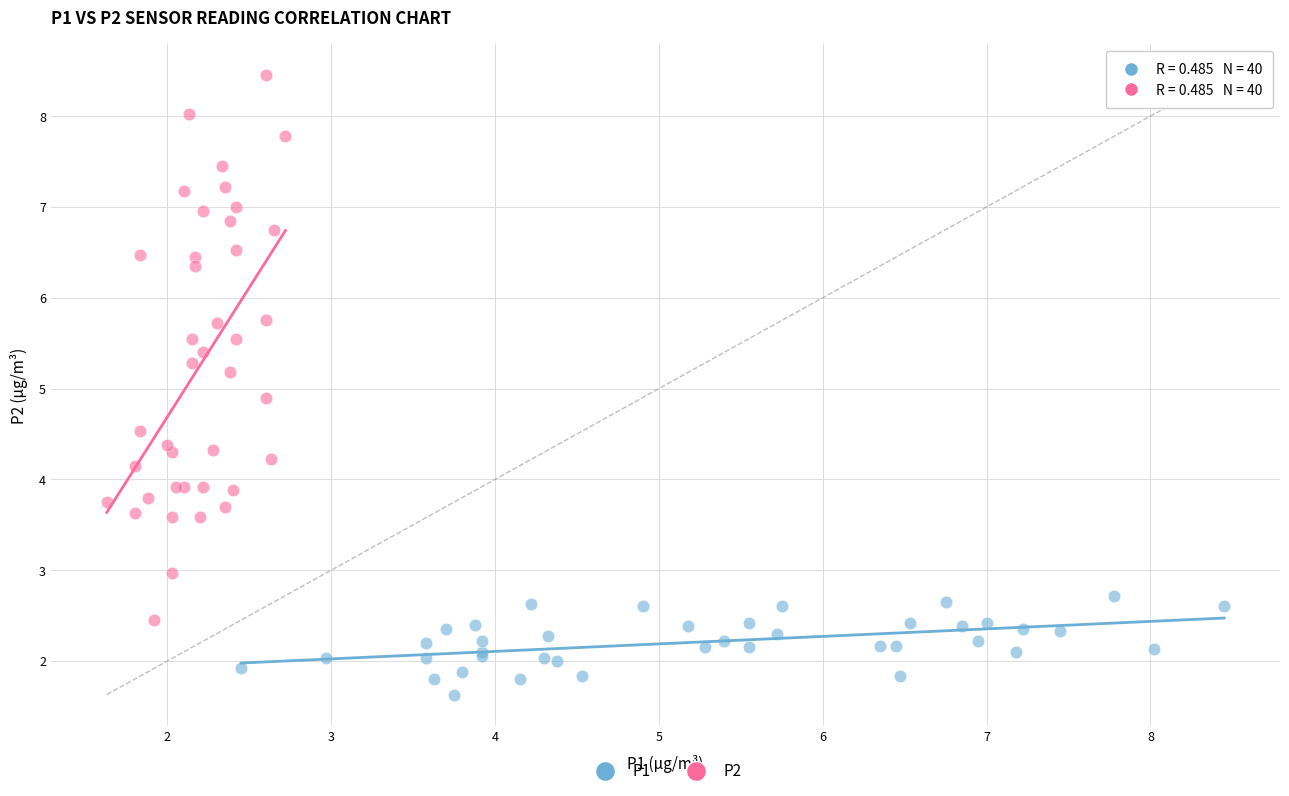

Which series reaches the maximum Y coordinate?

P2